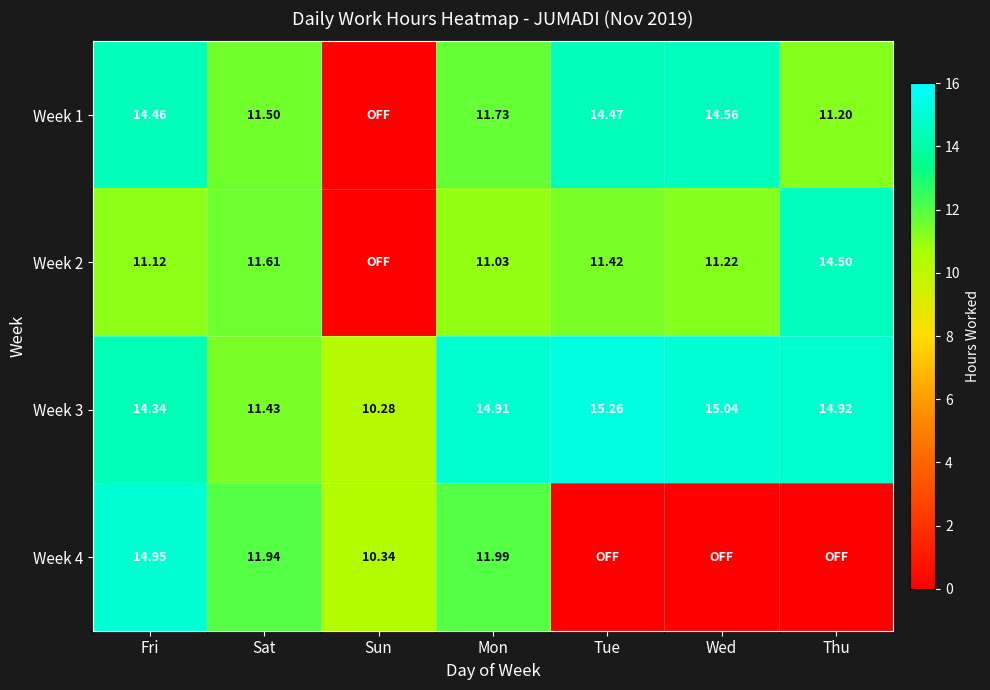

Where does the Week 3 series first go above 14?

Fri